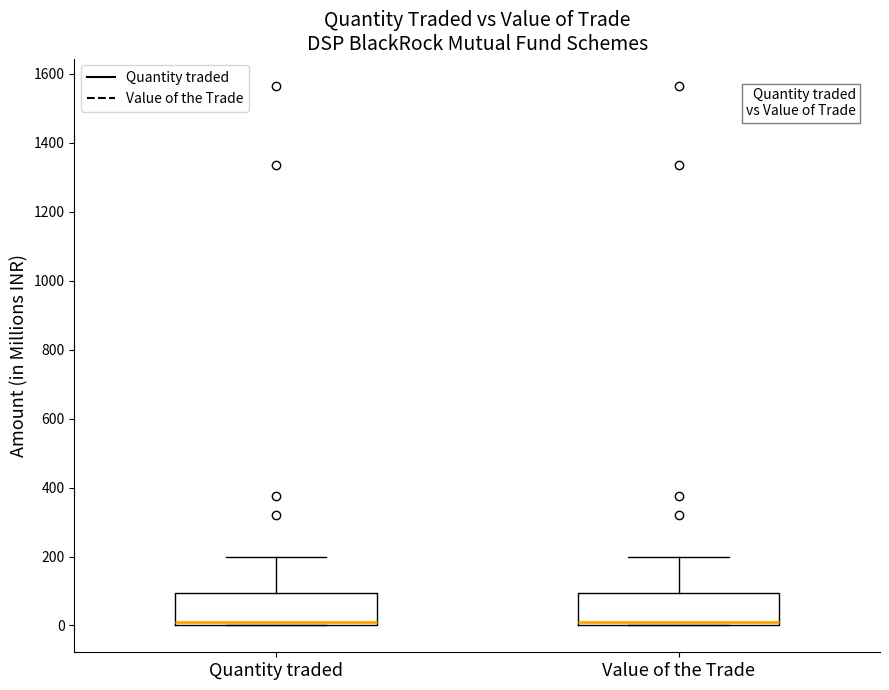

Where is the lower edge of the box for Value of the Trade on the y-axis? The values are not printed on the chart, so give them approximately, as read against the axis.

0